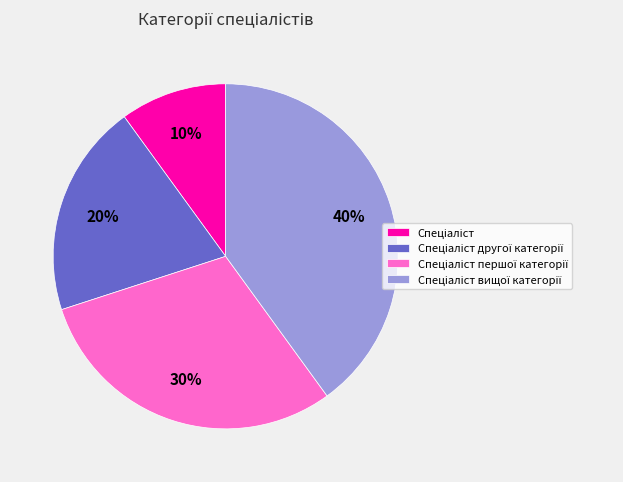

Is there a majority slice in this chart?

No